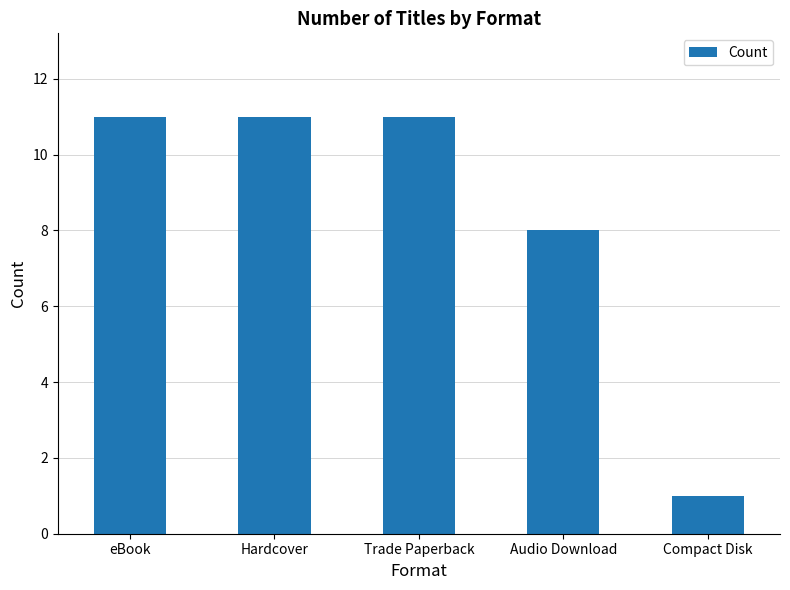

Reading left to right, what are all the values shown in this chart?

11	11	11	8	1